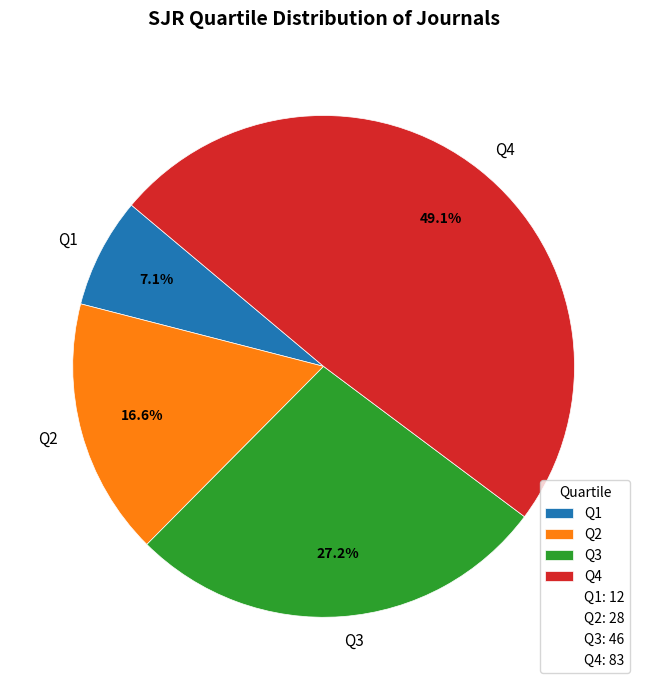

Which slice is the smallest?

Q1